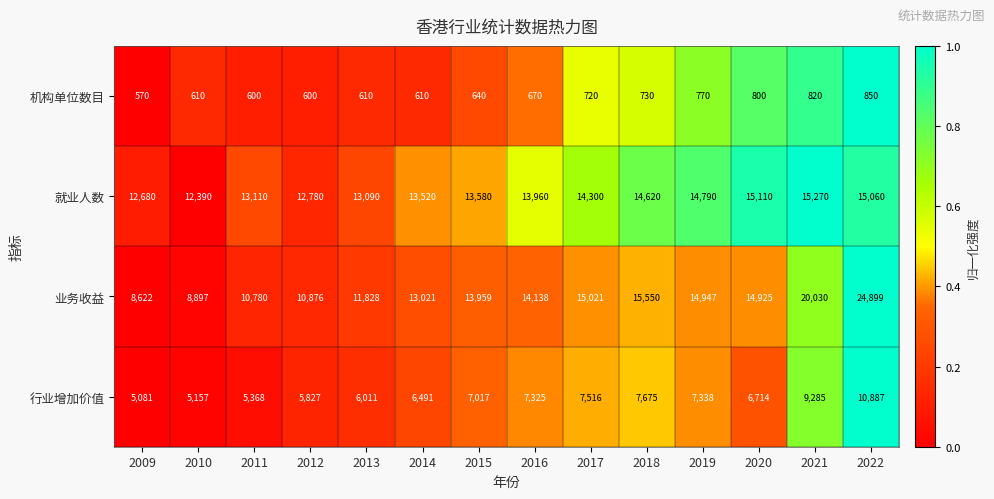

Rank the series by their maximum value, from lowest to highest.

机构单位数目, 行业增加价值, 就业人数, 业务收益